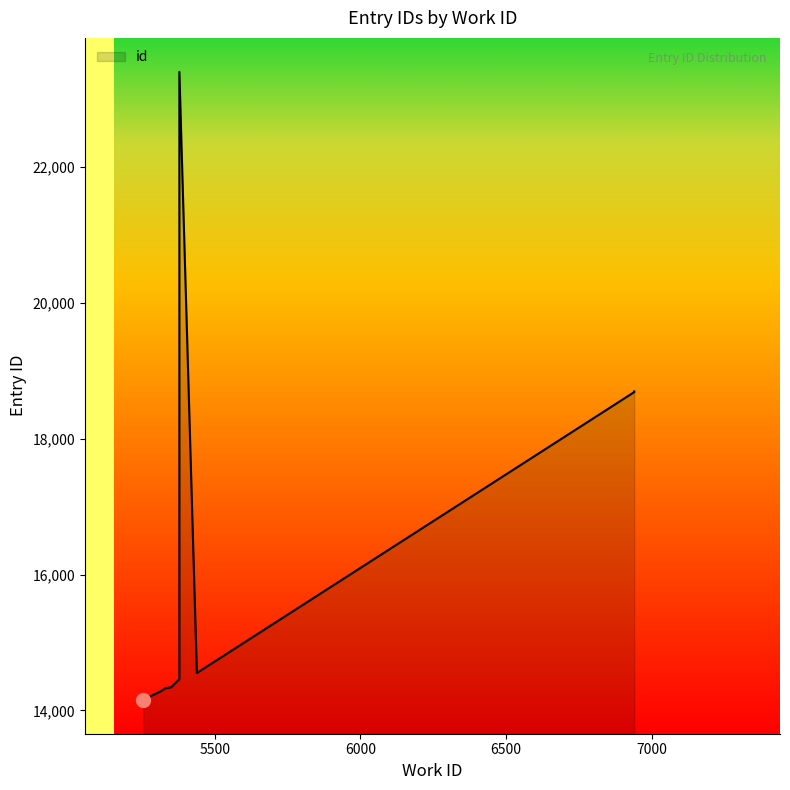

True or false: the data shows 14156 at 5255.

True